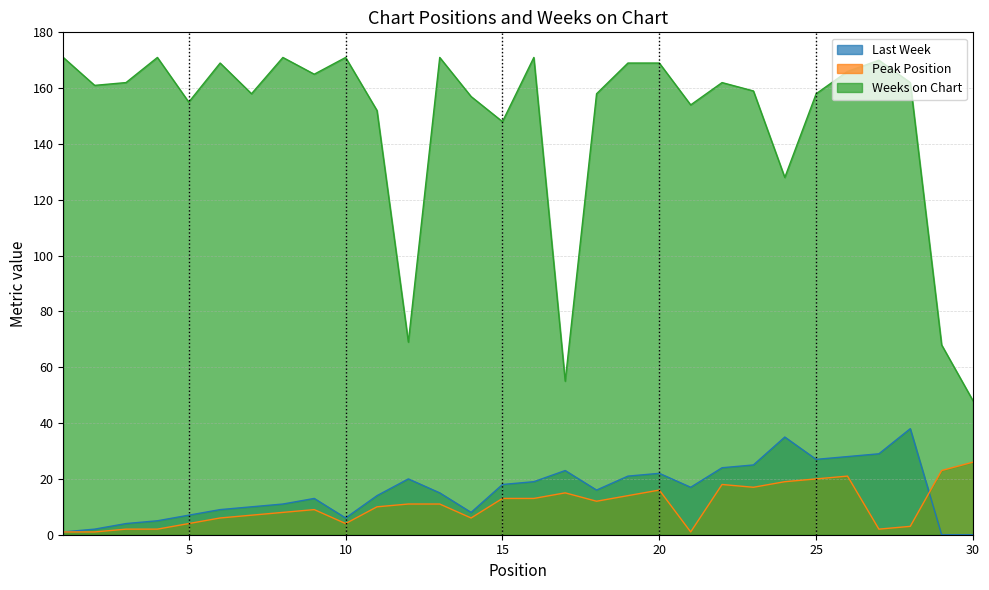

At which category is the sum across all series the highest?

26